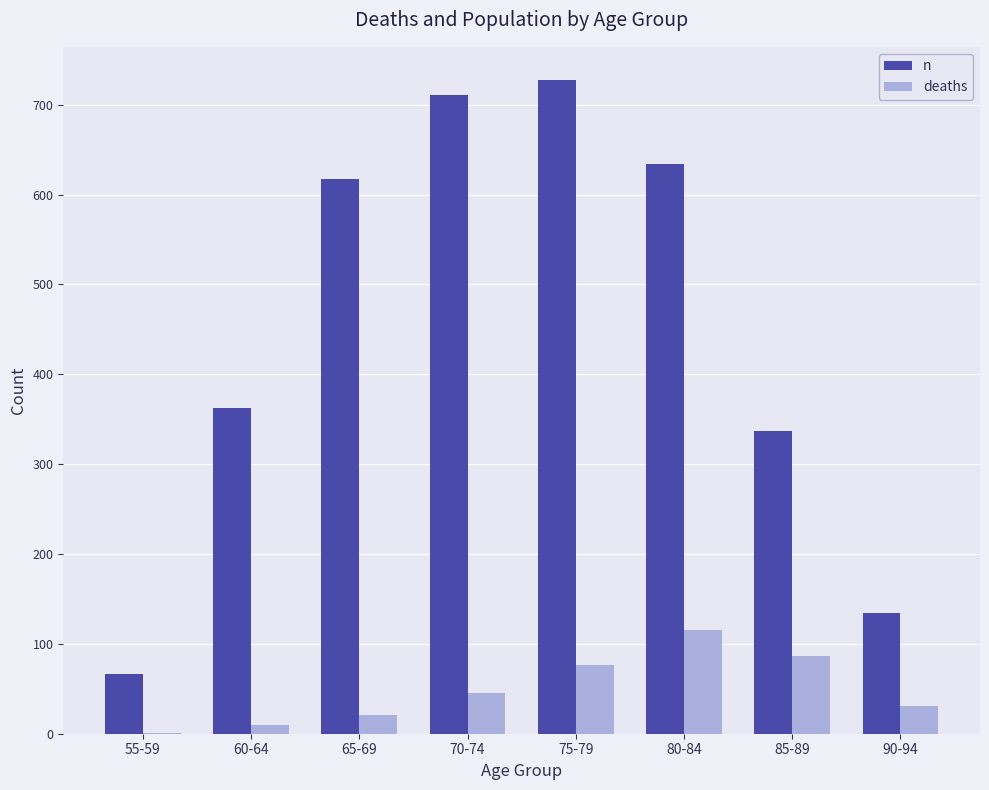

What is the difference between the deaths values at 85-89 and 90-94?

56